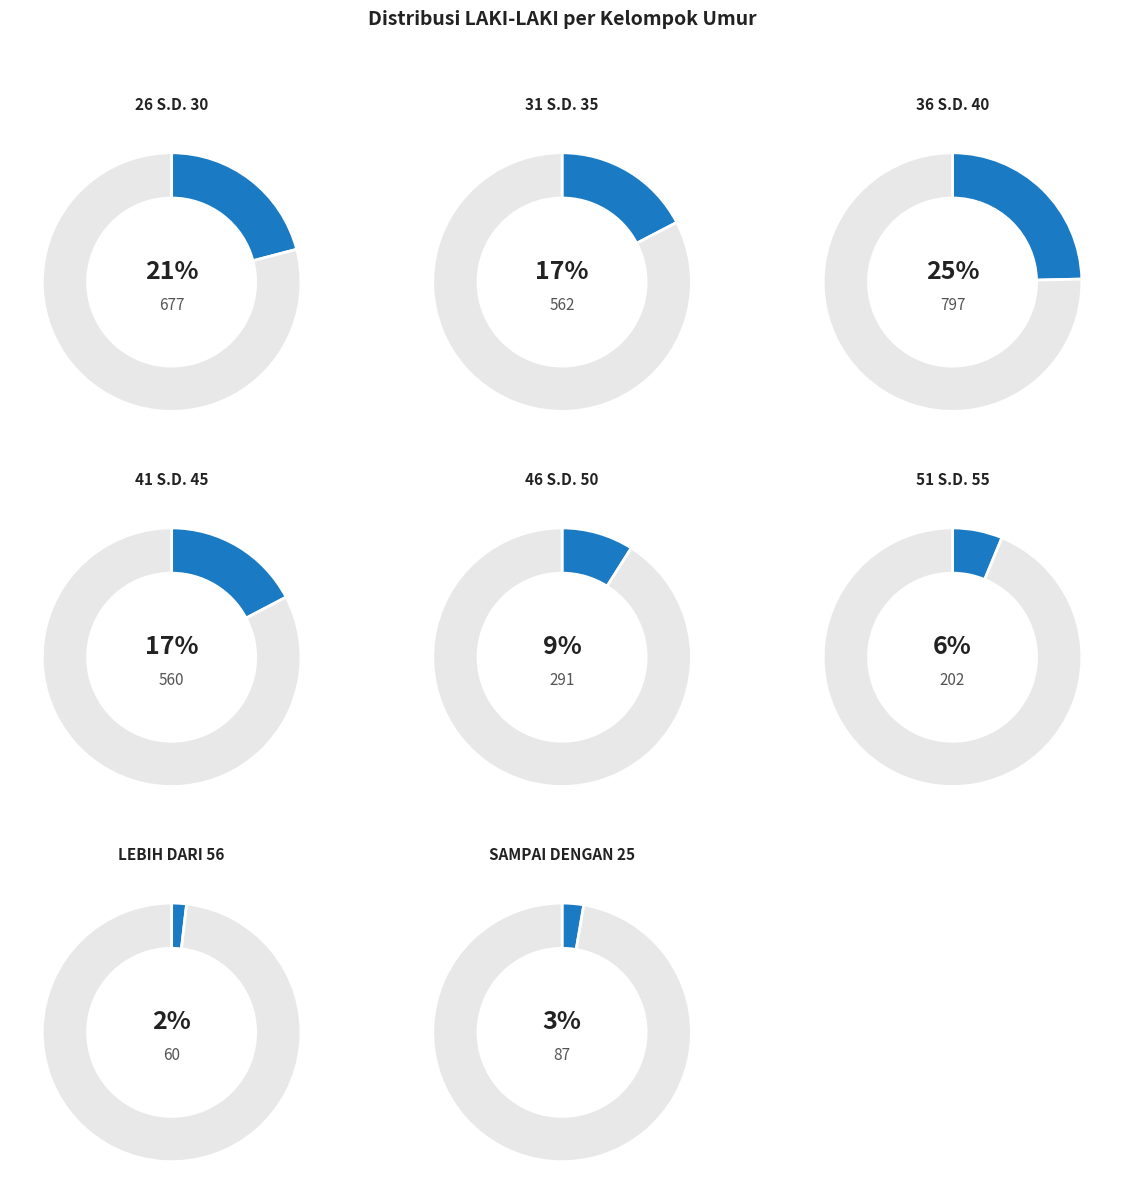

Is 41 S.D. 45 the majority of the pie?

No